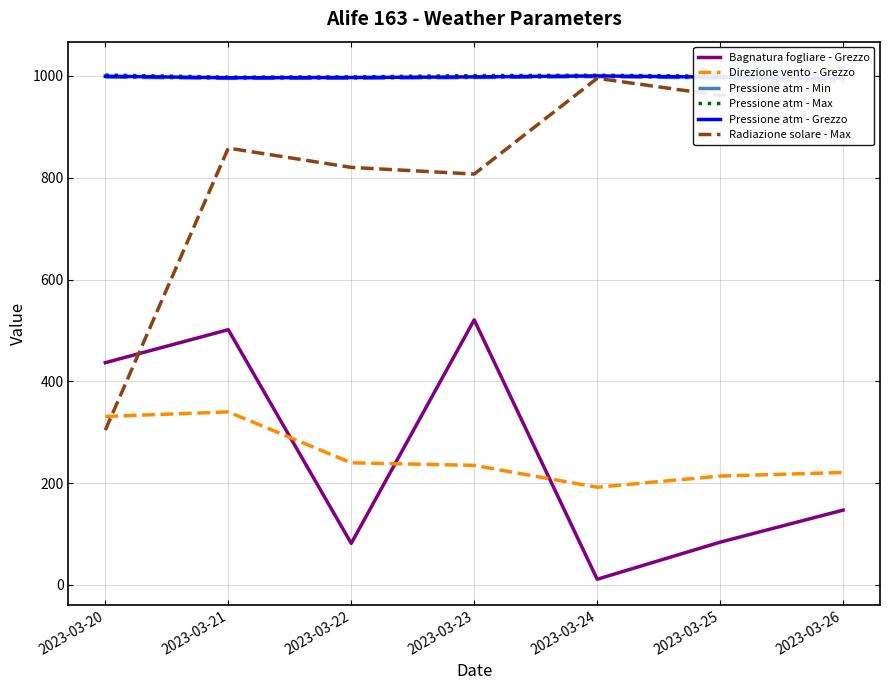

Which series has the largest total across all categories?

Pressione atm - Max